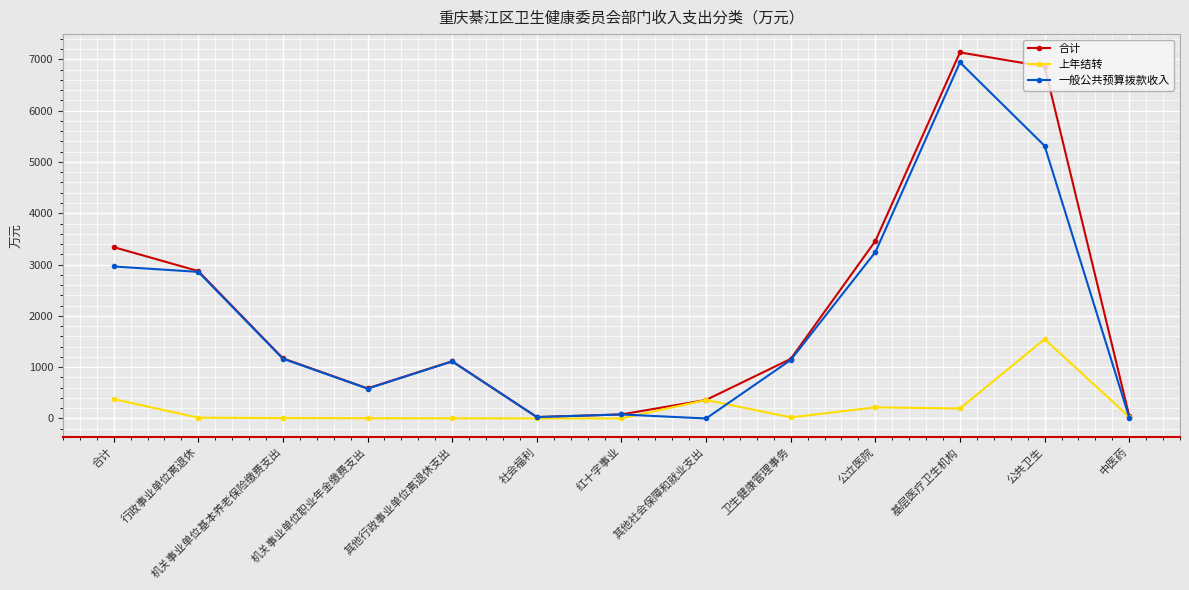

What are all the series names shown in the legend?

合计, 上年结转, 一般公共预算拨款收入